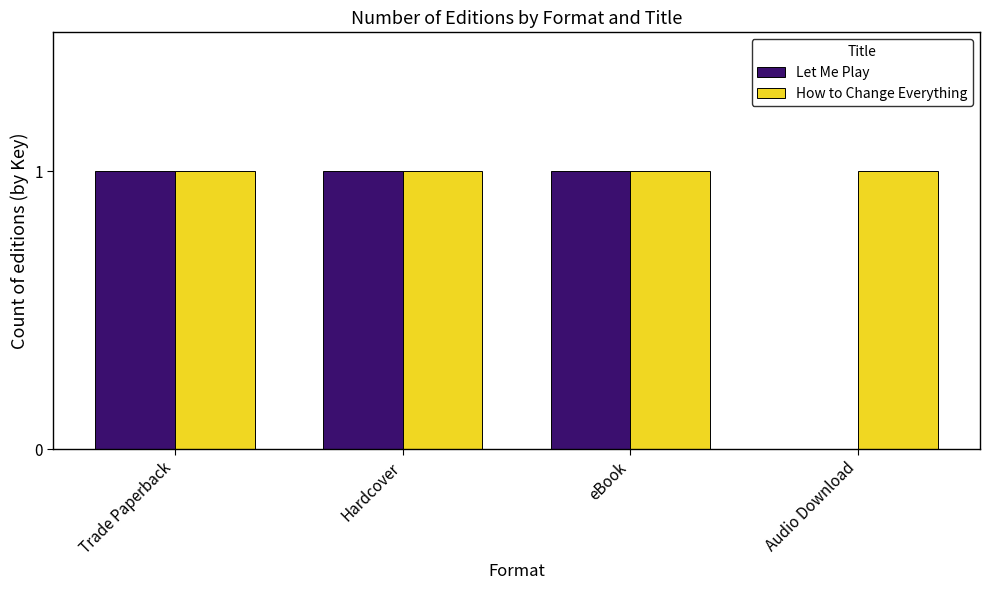

The value of Let Me Play at Audio Download is 1. True or false?

False